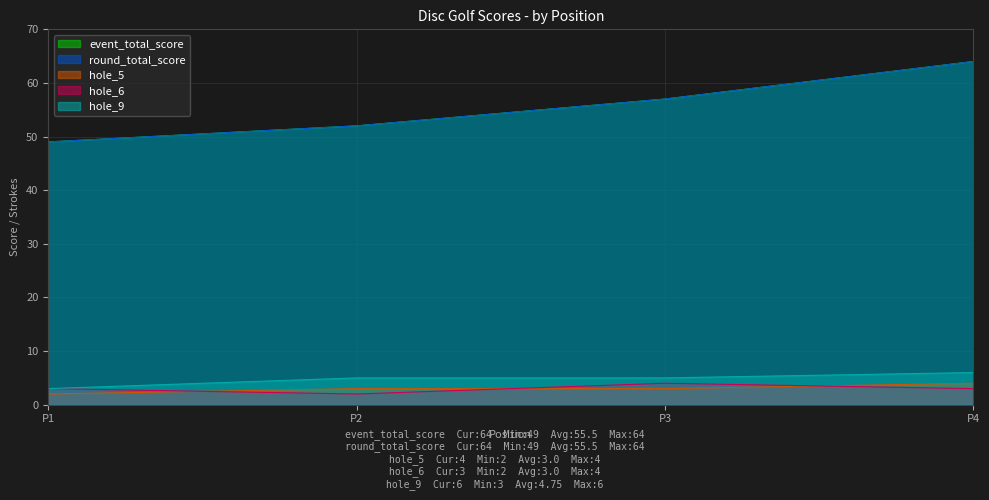

List the series in order of their peak value, lowest first.

hole_5, hole_6, hole_9, event_total_score, round_total_score